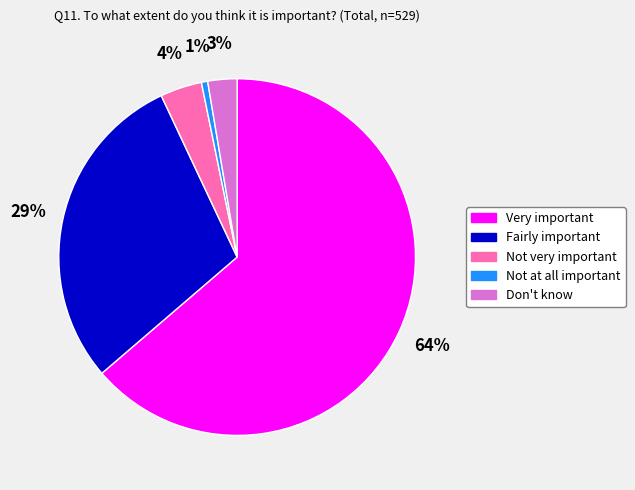

Is the sum of Not very important and Very important greater than half?

Yes